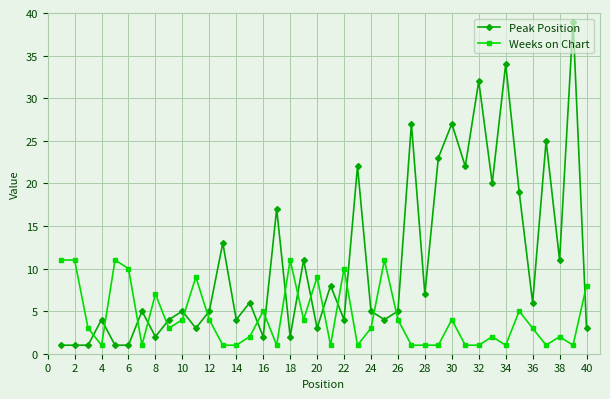

True or false: Peak Position has more than 0 interior local peaks.

True